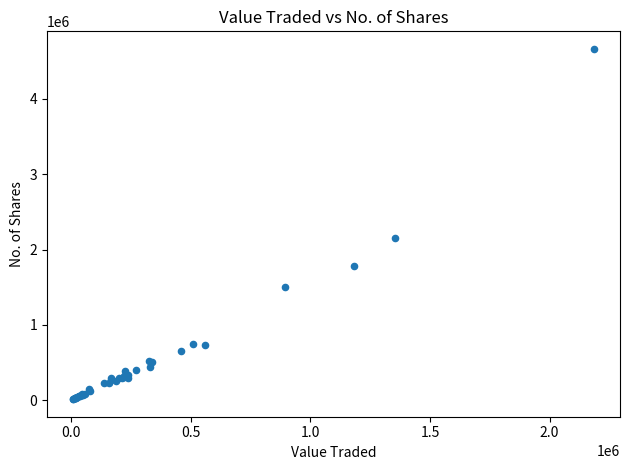

What Y value in the scatter plot is closest to 2338666?

2156794